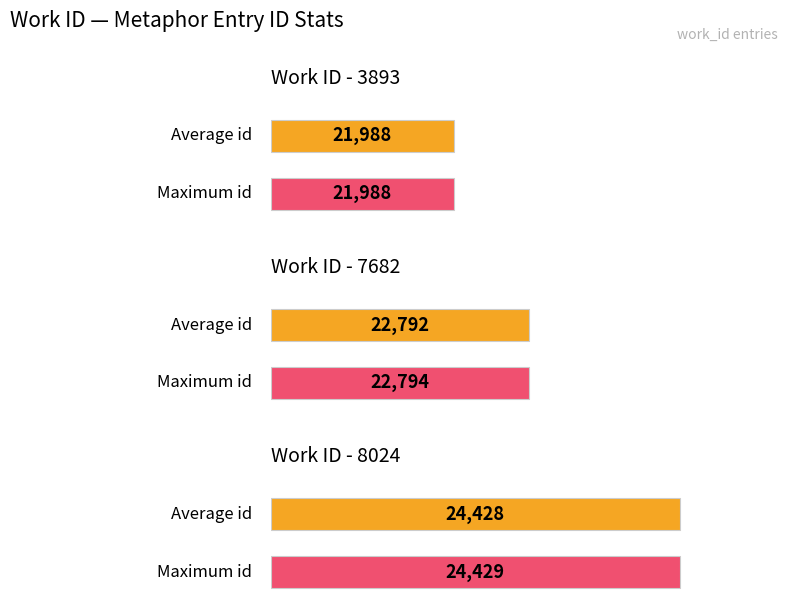

True or false: Average id has a value of 13564.3 at 8024.

False